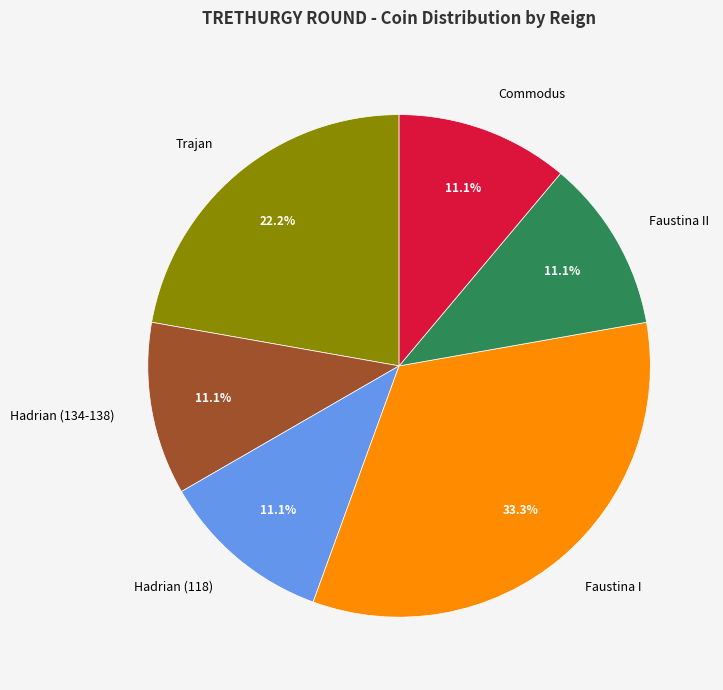

The Commodus slice represents 11% of the pie. True or false?

True